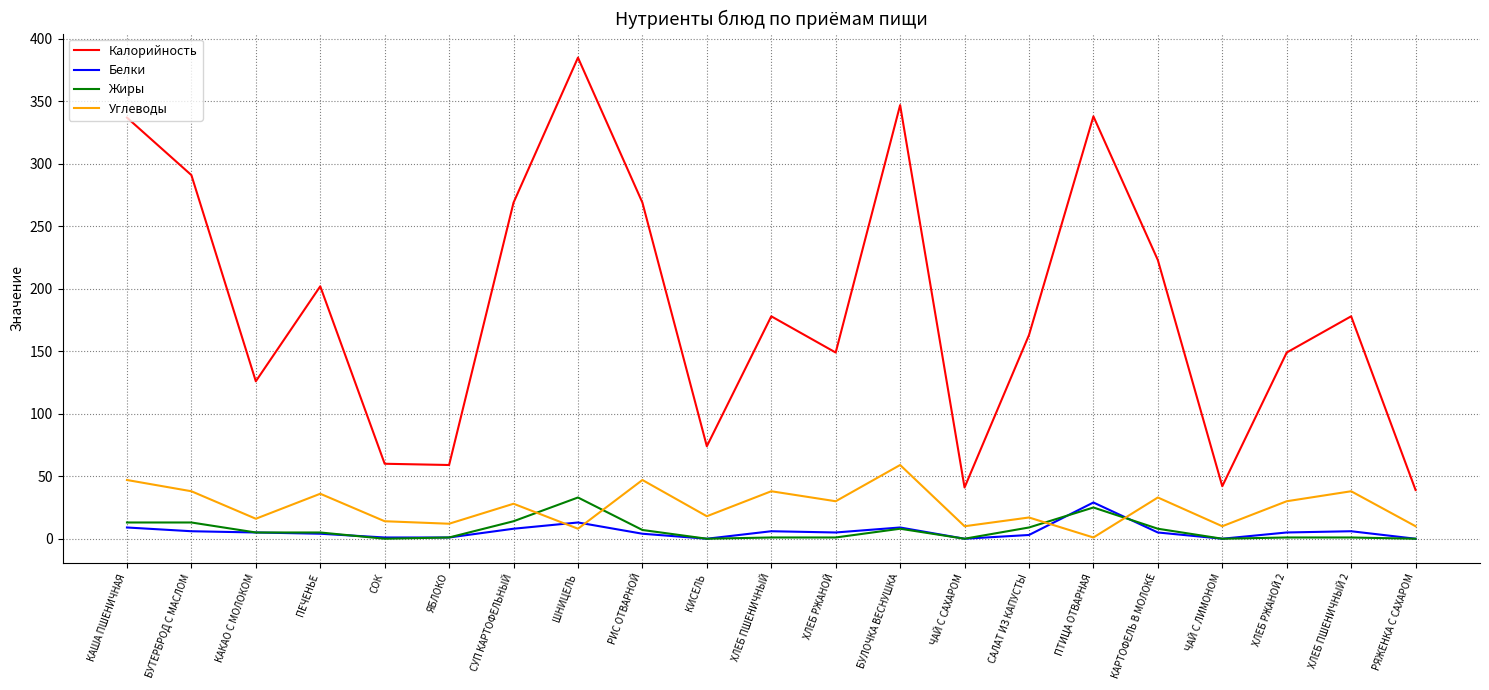

At which label is Калорийность closest to 212?

ПЕЧЕНЬЕ